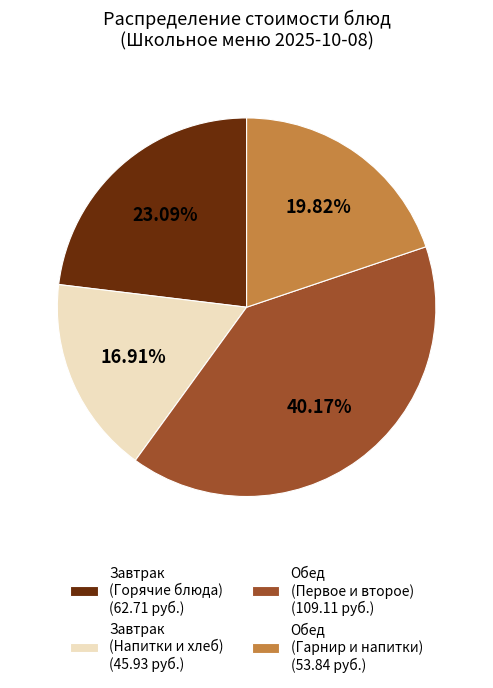

Which has a higher value, Обед (Гарнир и напитки) (53.84 руб.) or Завтрак (Горячие блюда) (62.71 руб.)?

Завтрак (Горячие блюда) (62.71 руб.)